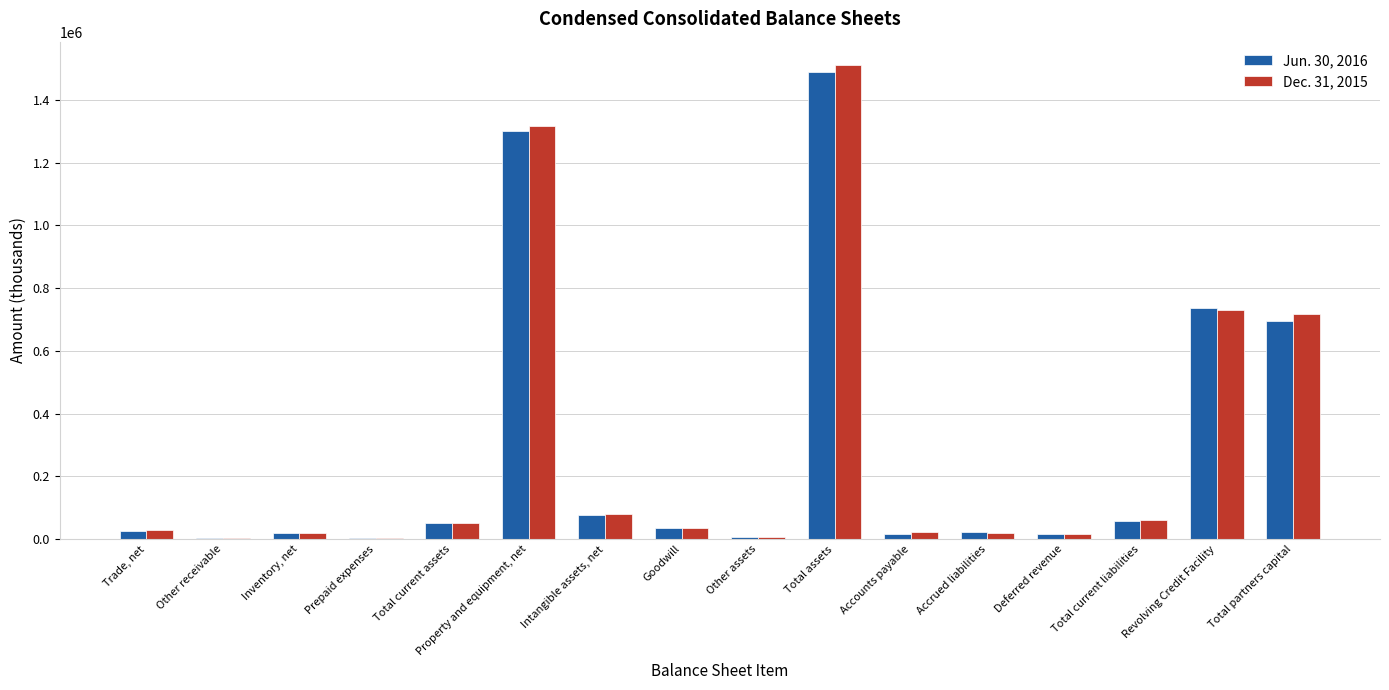

Is it true that Dec. 31, 2015 equals 2090347 at Total assets?

False